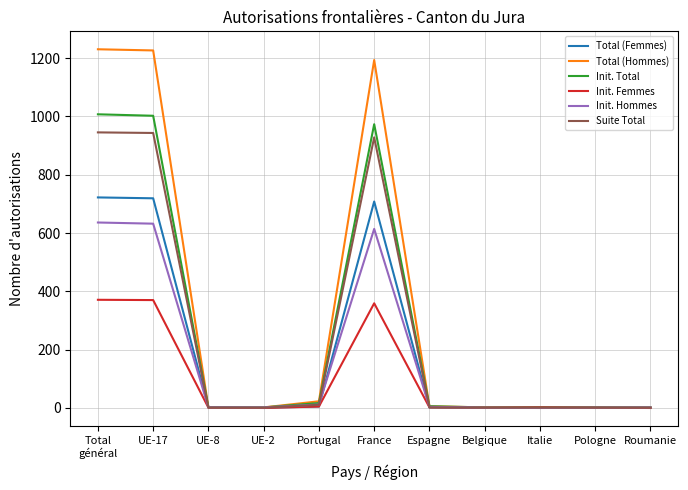

Which series has the largest total across all categories?

Total (Hommes)